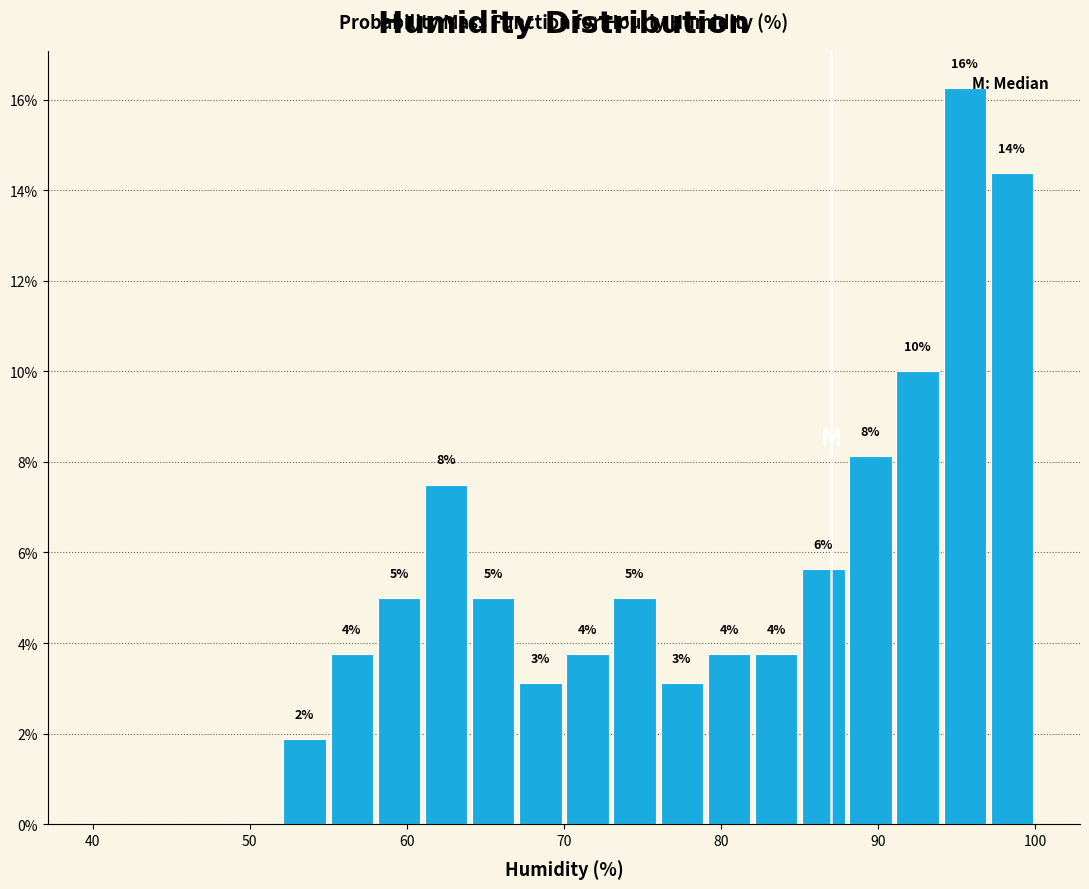

Around what value on the x-axis is the tallest bar? Give the approximate position of its centre, as read against the axis.

96